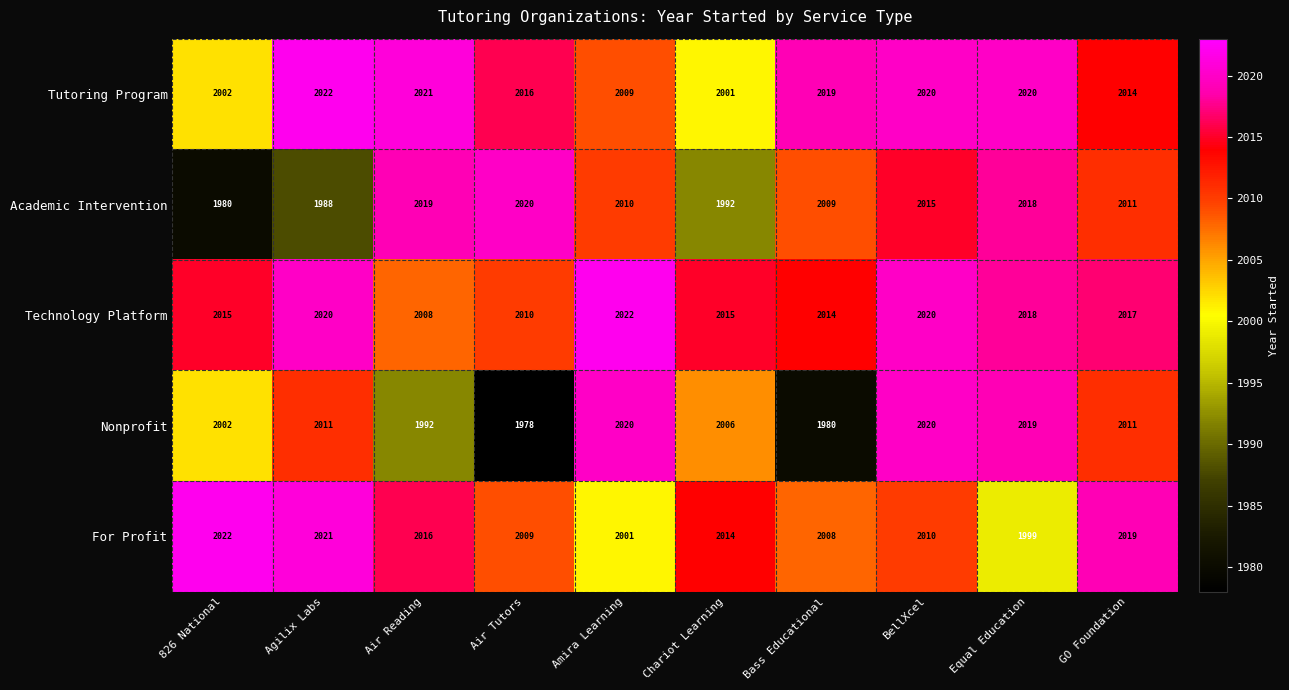

At which label does Technology Platform first exceed 2017?

Agilix Labs